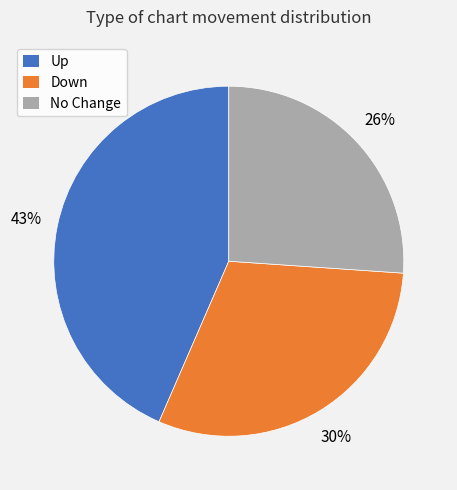

Does Up represent more than half of the total?

No